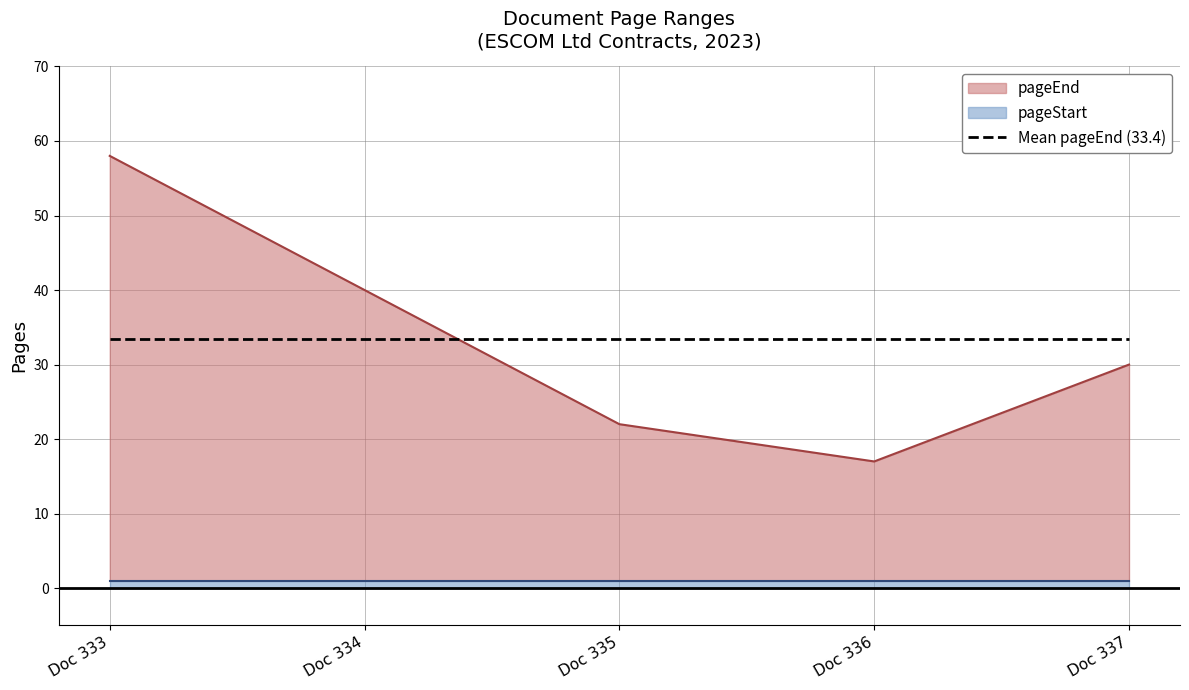

At which label is pageEnd closest to 37?

Doc 334